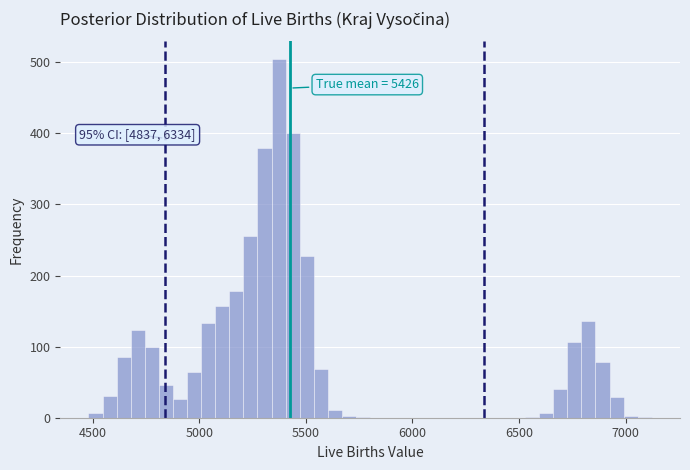

Around what value on the x-axis is the tallest bar? Give the approximate position of its centre, as read against the axis.

5350